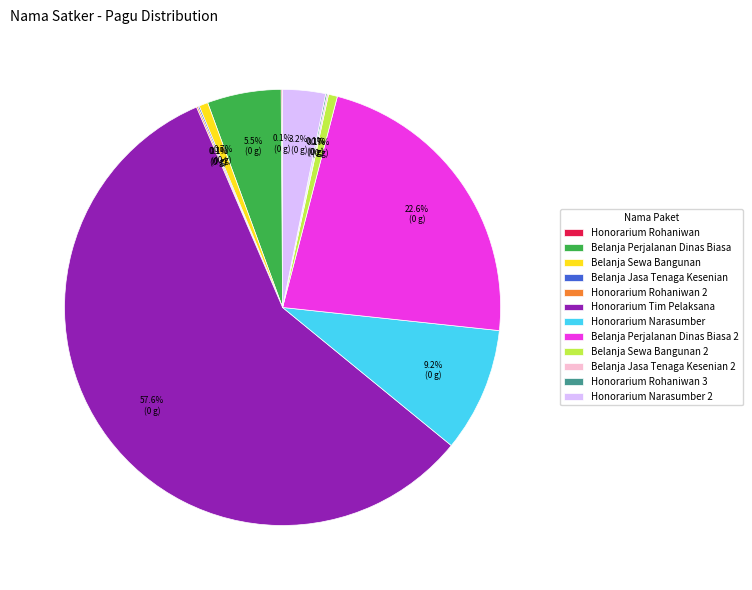

Which slice represents more than half of the pie?

Honorarium Tim Pelaksana